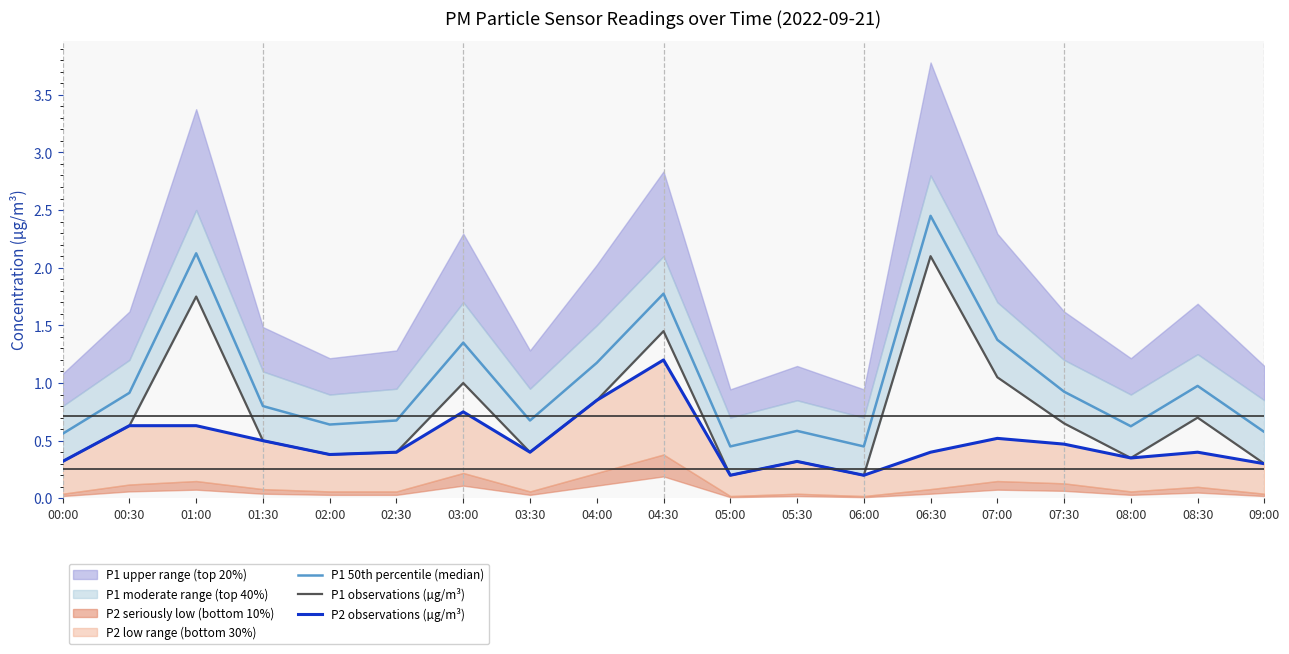

What is the difference between the maximum and minimum values in the P1 observations (µg/m³) series?

1.9